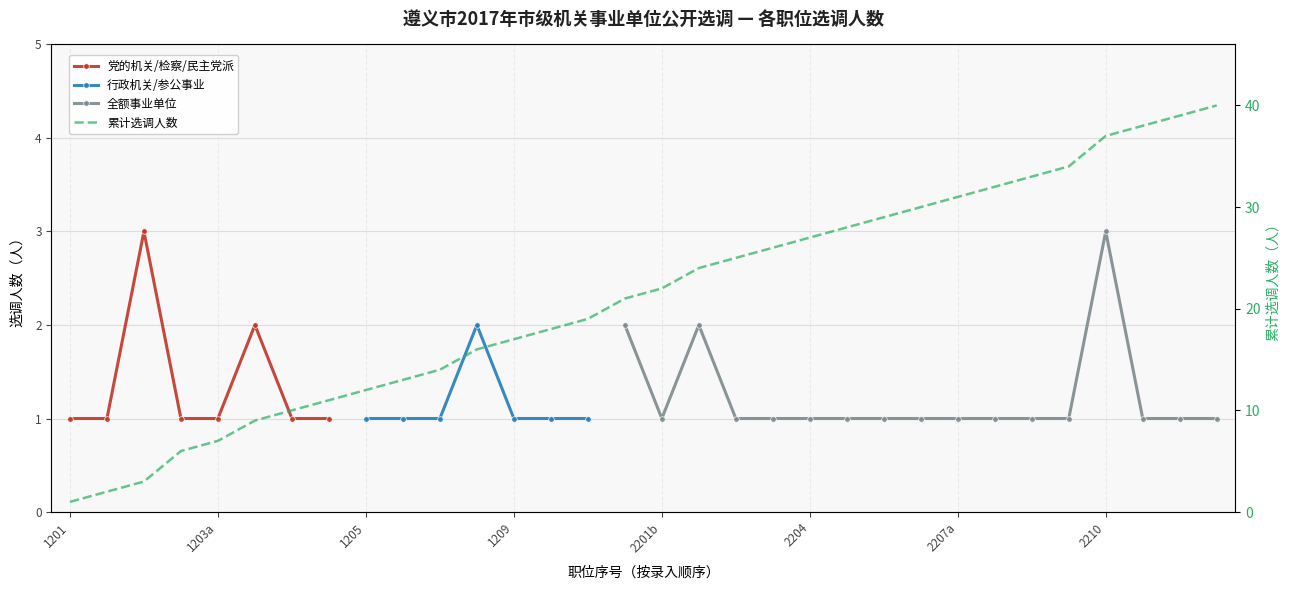

Is the value of 行政机关/参公事业 at 23 greater than the value of 全额事业单位 at 21?

No